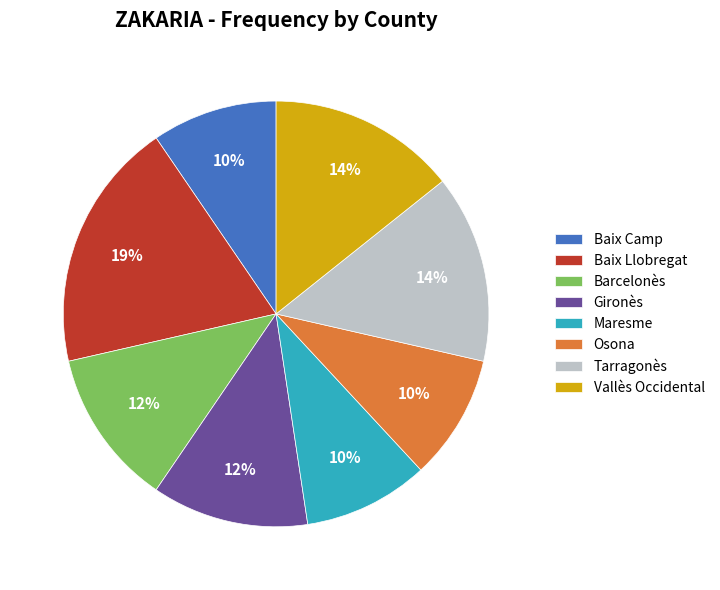

Which category has the biggest portion of the pie?

Baix Llobregat